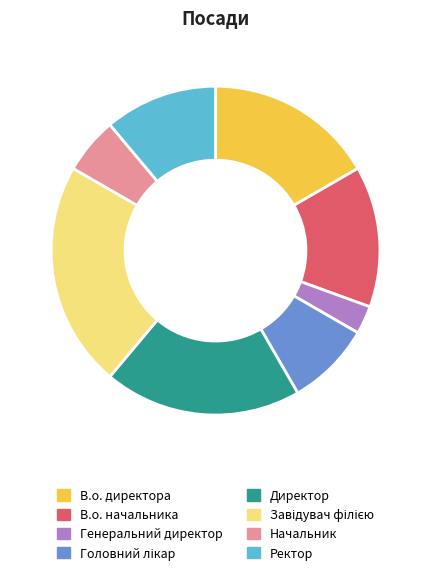

Do Директор and Ректор together represent more than half of the pie?

No